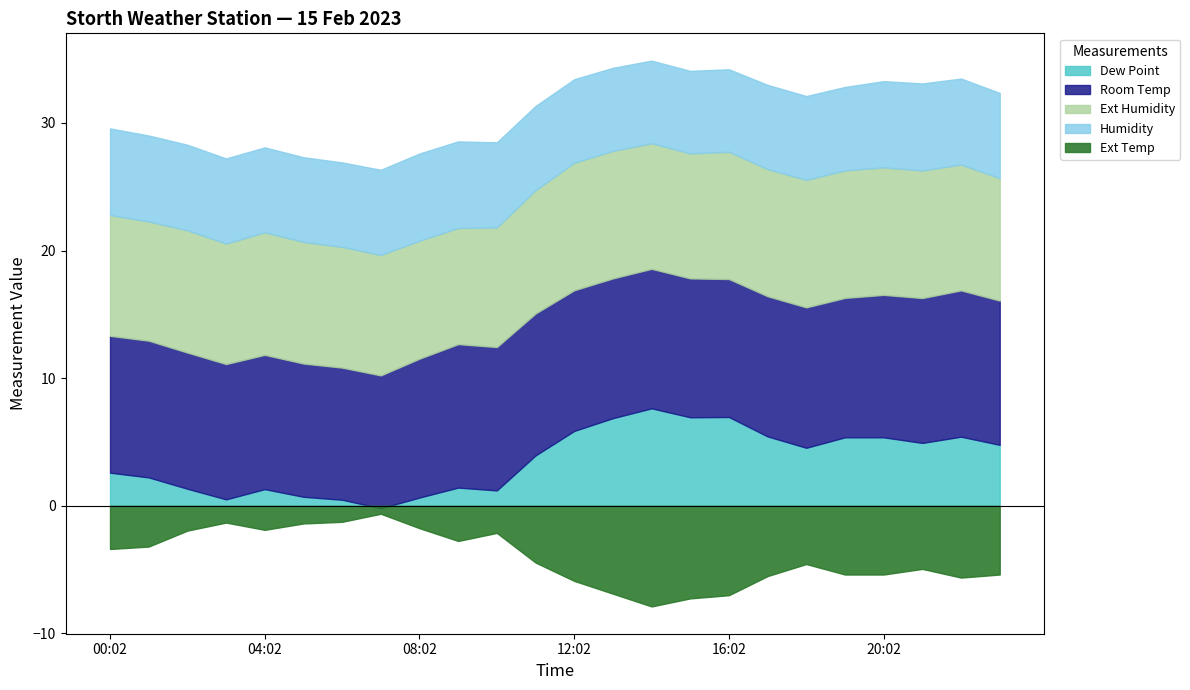

The value of Ext Temp at 19:02 is 2.8. True or false?

False